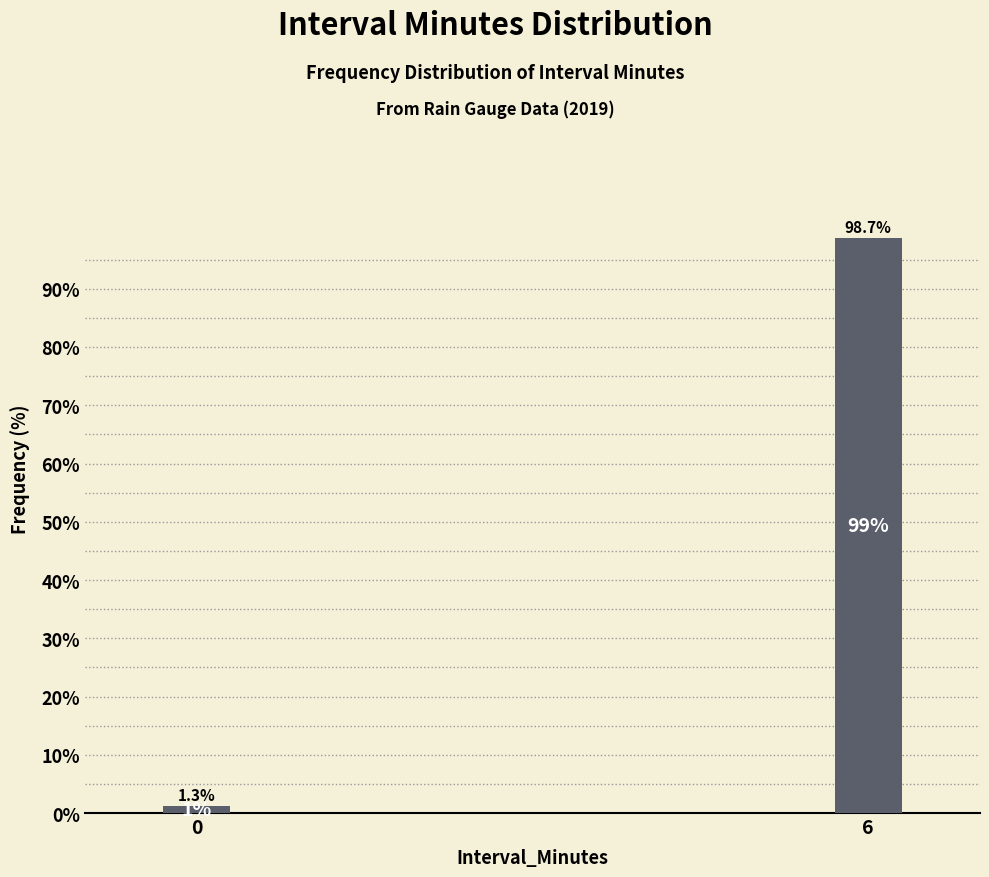

Reading right to left, list all the values displayed in this chart.

6=98.7	0=1.3